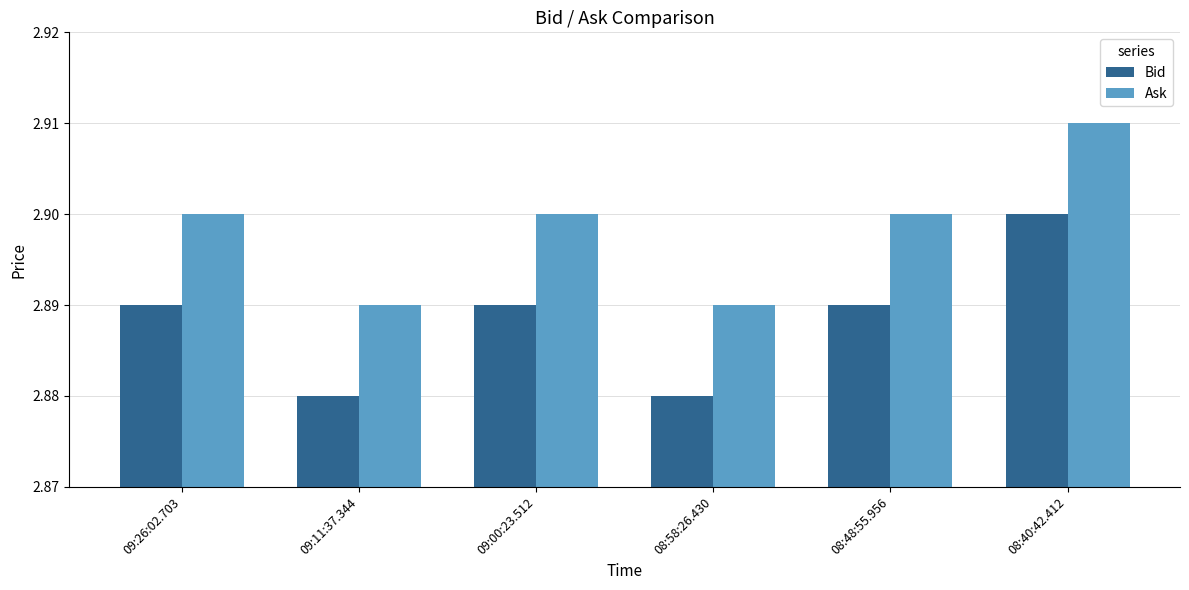

What is the sum of all Bid values?

17.3